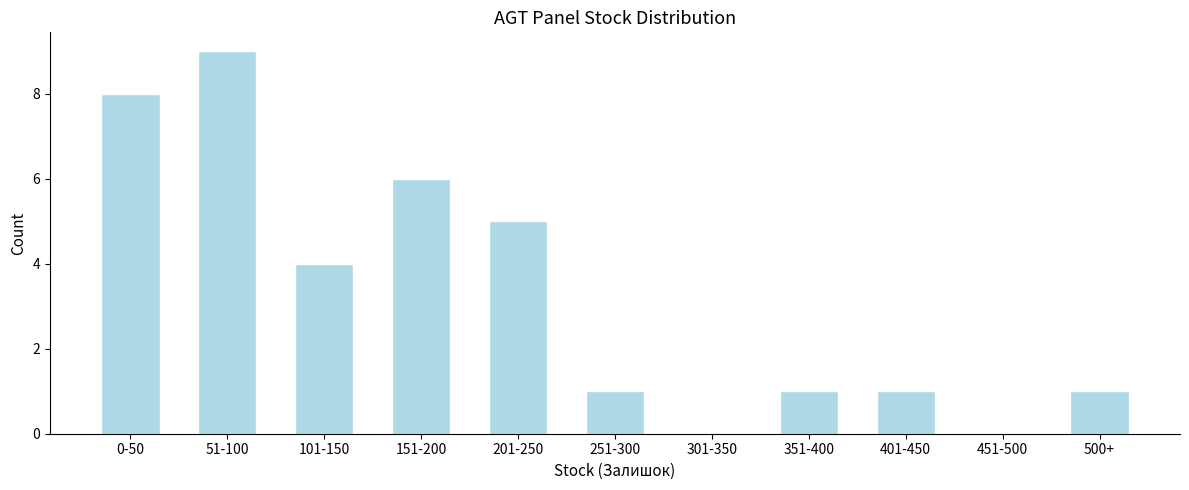

Reading left to right, extract all data points from this chart.

0-50=8	51-100=9	101-150=4	151-200=6	201-250=5	251-300=1	301-350=0	351-400=1	401-450=1	451-500=0	500+=1